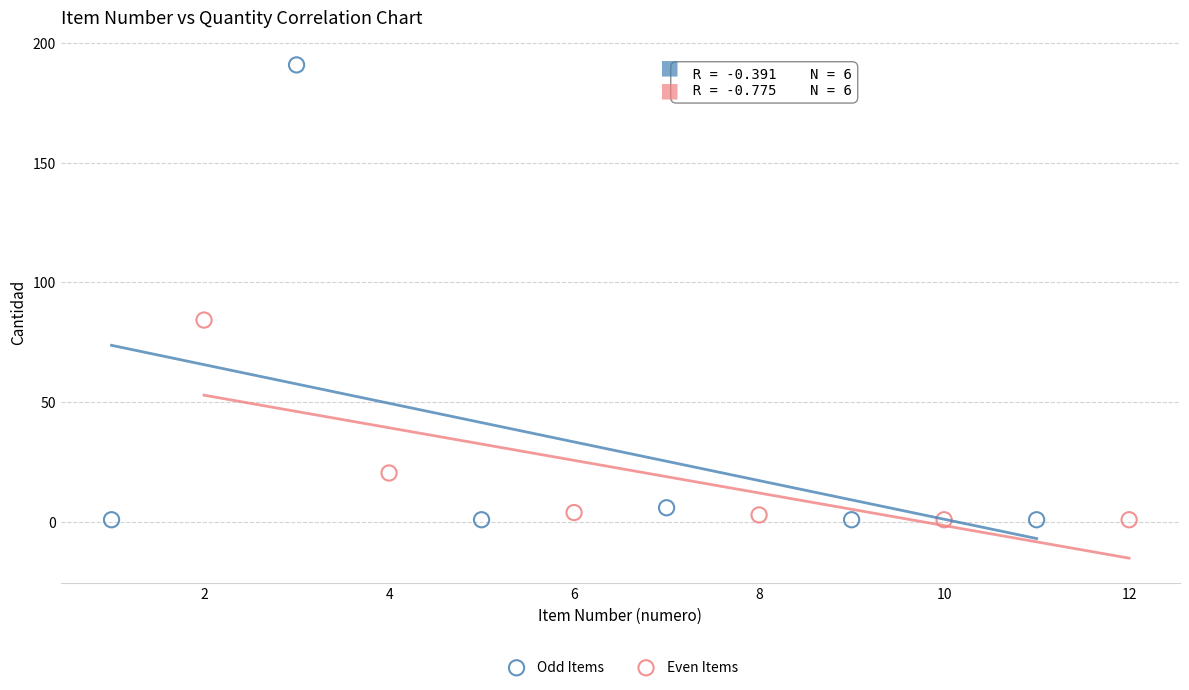

Which series has the largest Y range (max minus min)?

Odd Items